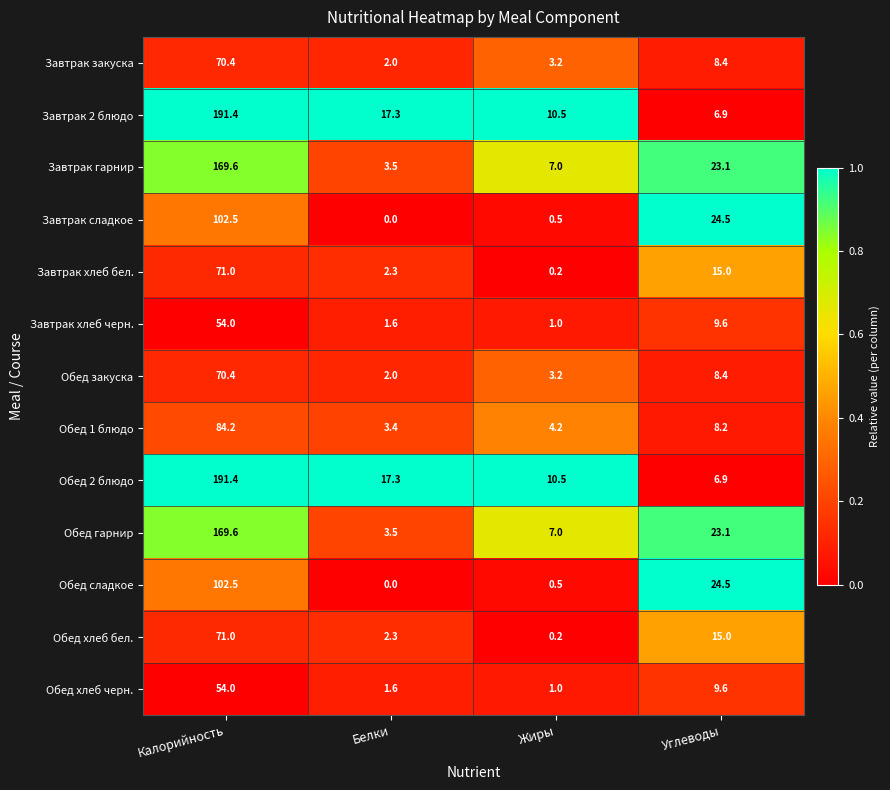

The Обед сладкое series shows 60.7 at Калорийность. True or false?

False